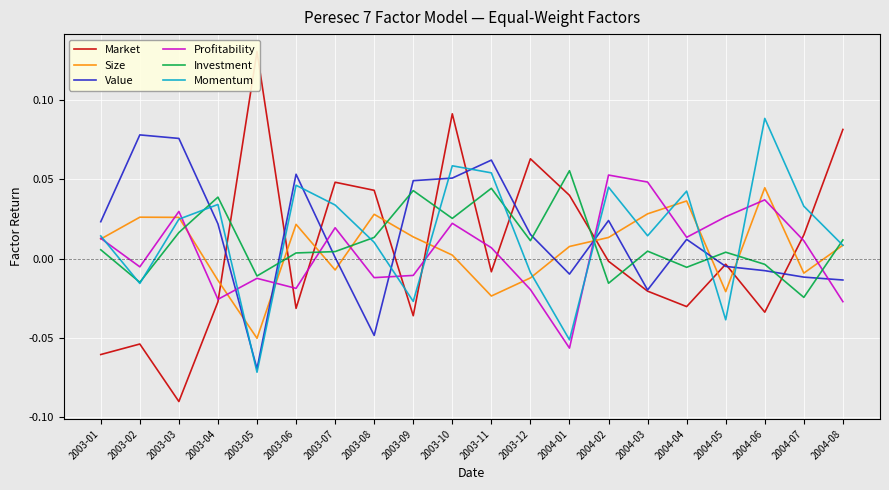

How many lines are shown in the chart?

6